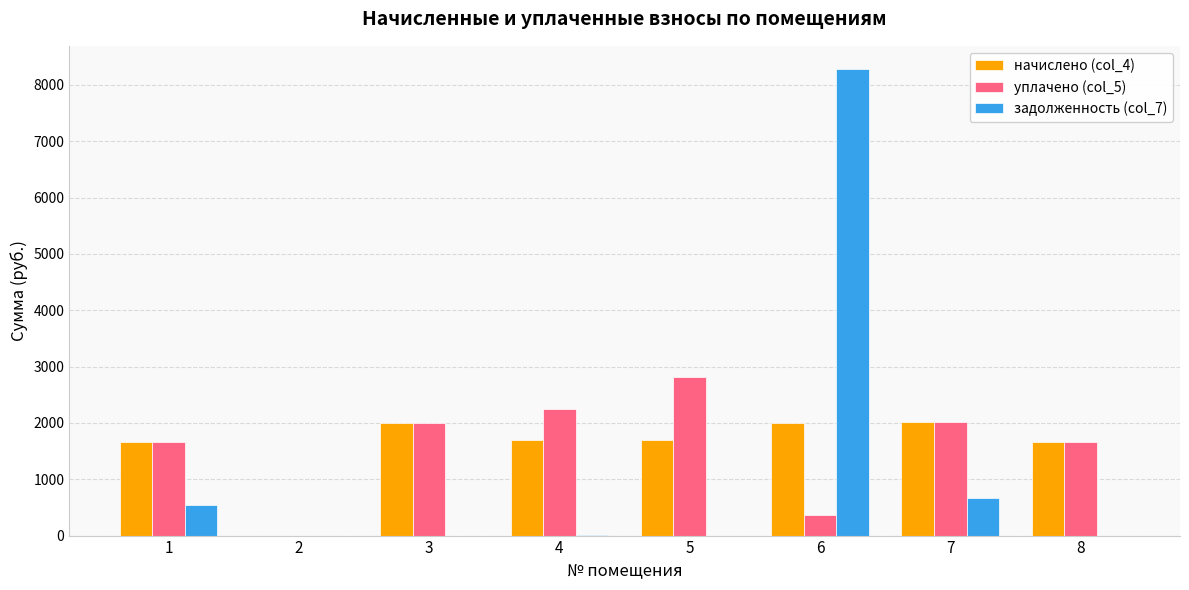

What is the total value across all series at 1?

3857.8